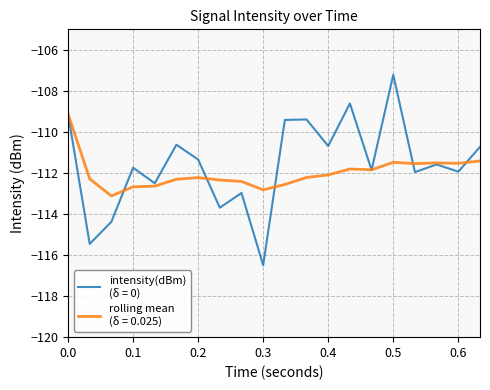

Is this an area chart (filled region under the line)?

No